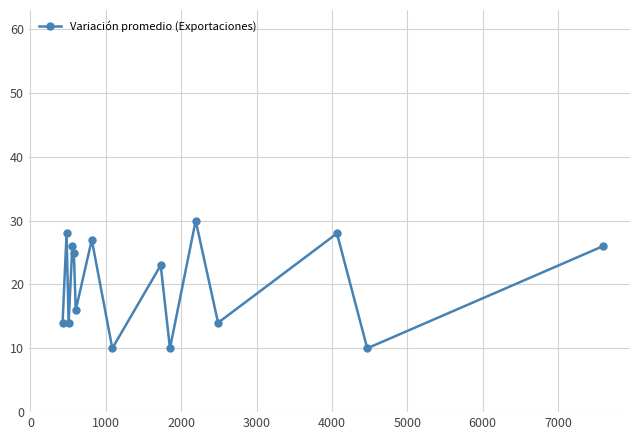

What is the sum of all values?

301